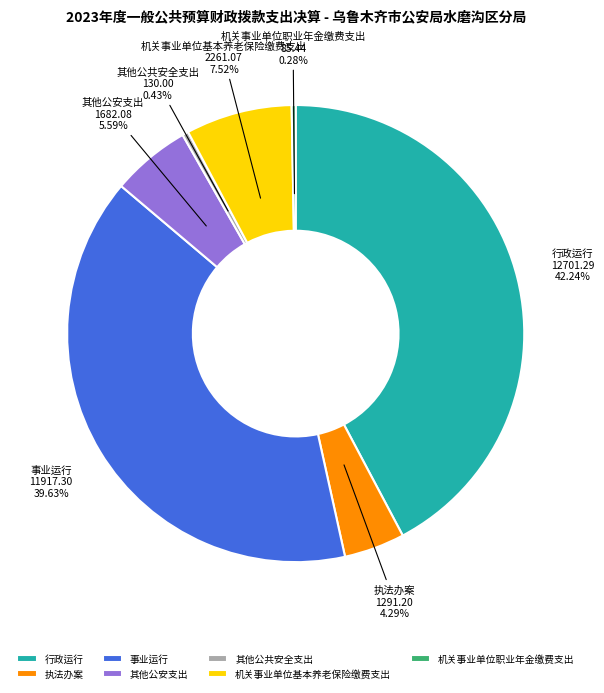

To the nearest percent, what is the combined percentage of 机关事业单位基本养老保险缴费支出 and 执法办案?

12%